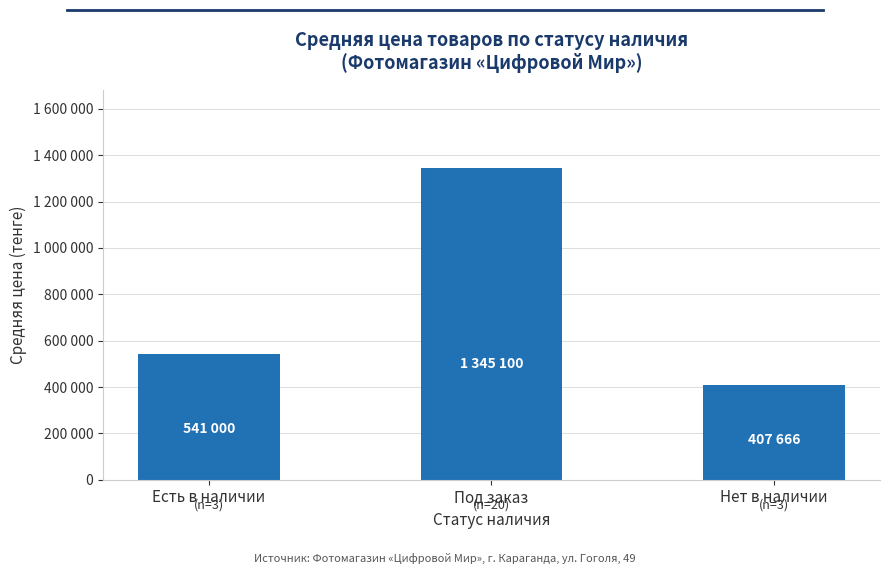

List the labels in order of value, largest first.

Под заказ, Есть в наличии, Нет в наличии